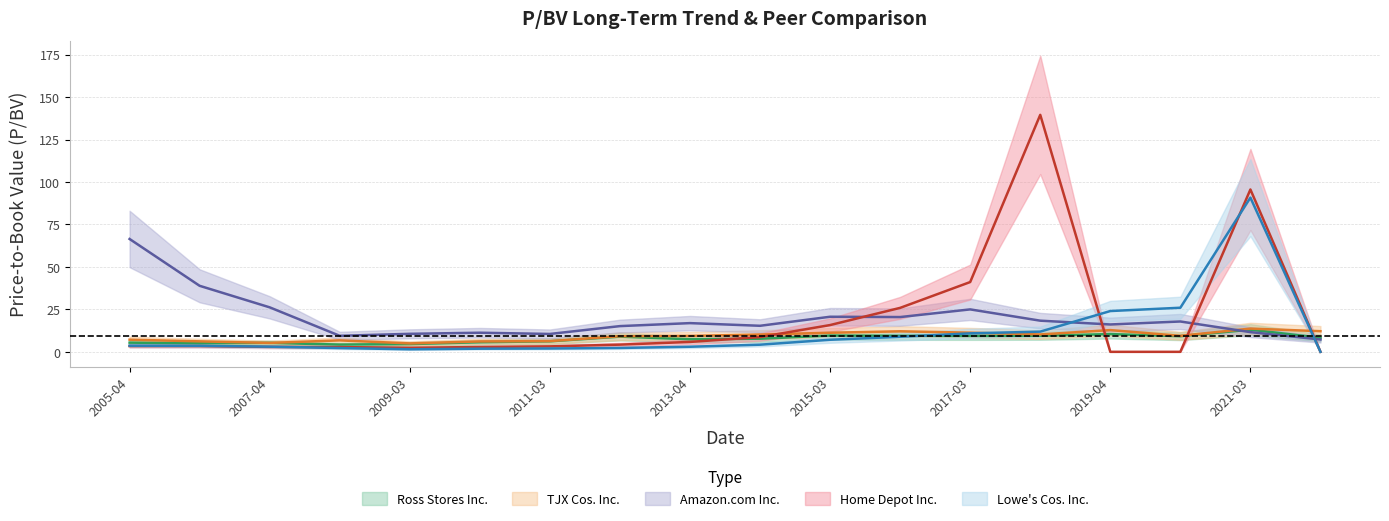

What are all the series names shown in the legend?

Ross Stores Inc., Amazon.com Inc., Home Depot Inc., Lowe's Cos. Inc., TJX Cos. Inc.